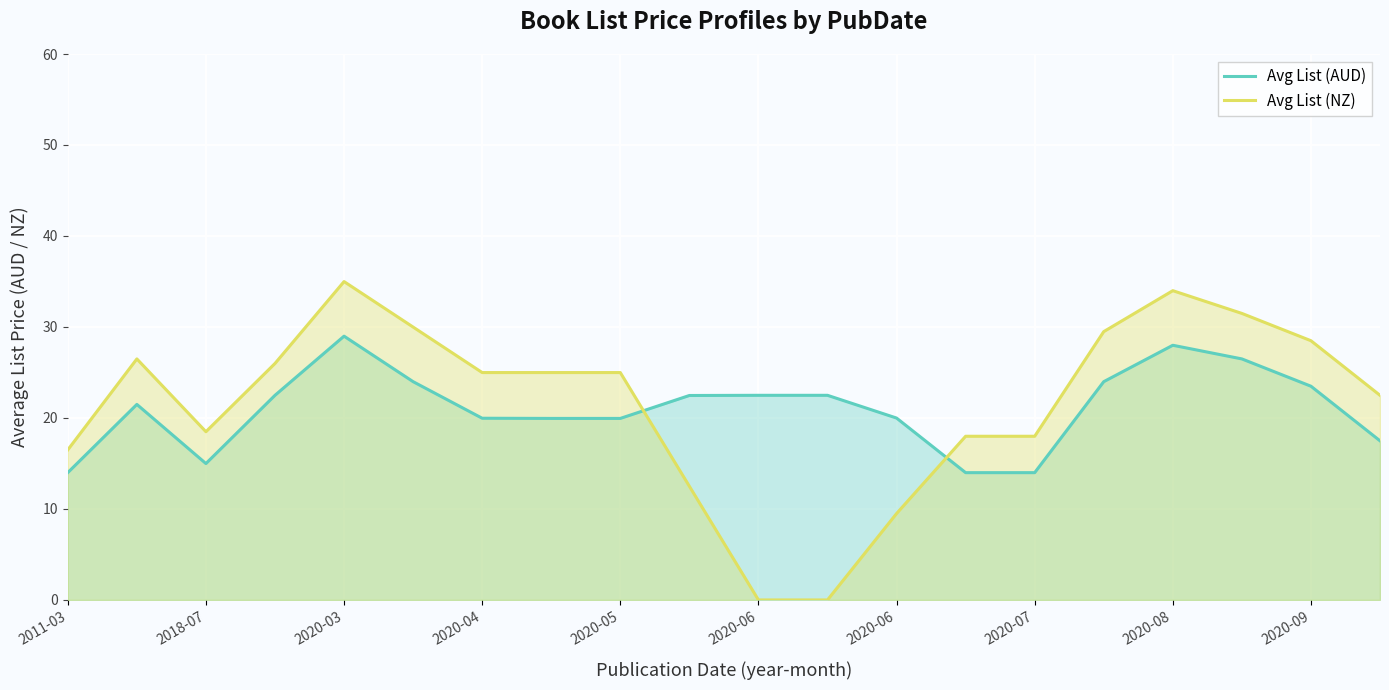

What are all the series names shown in the legend?

Avg List (AUD), Avg List (NZ)